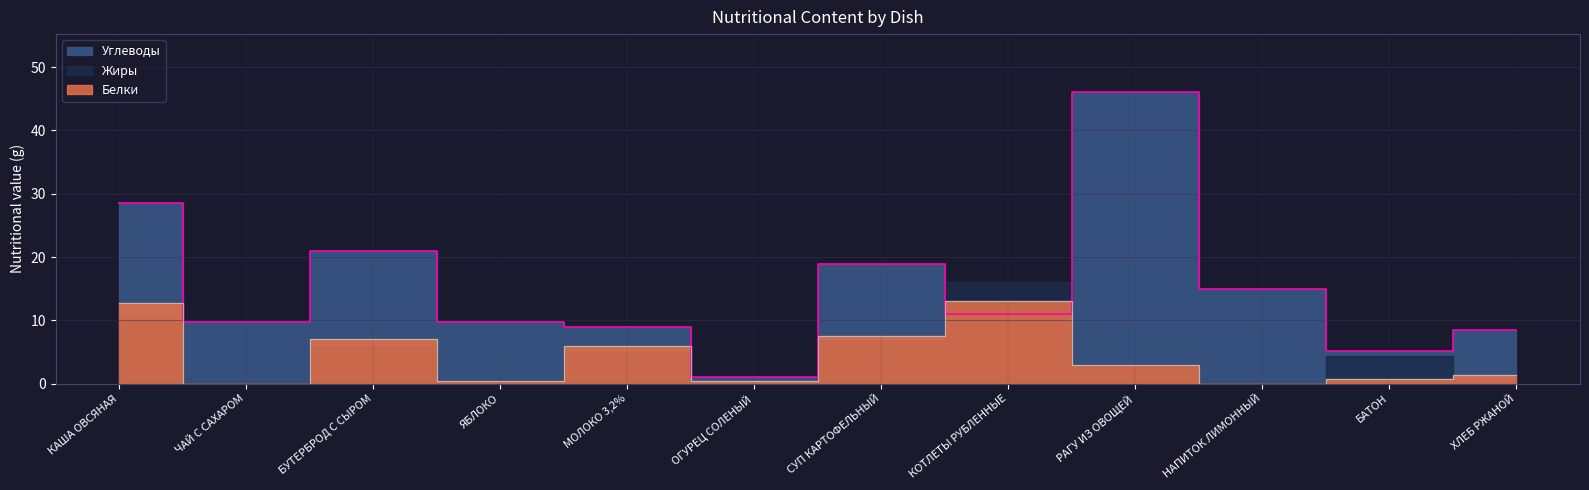

Between БАТОН and РАГУ ИЗ ОВОЩЕЙ, which is larger?

РАГУ ИЗ ОВОЩЕЙ